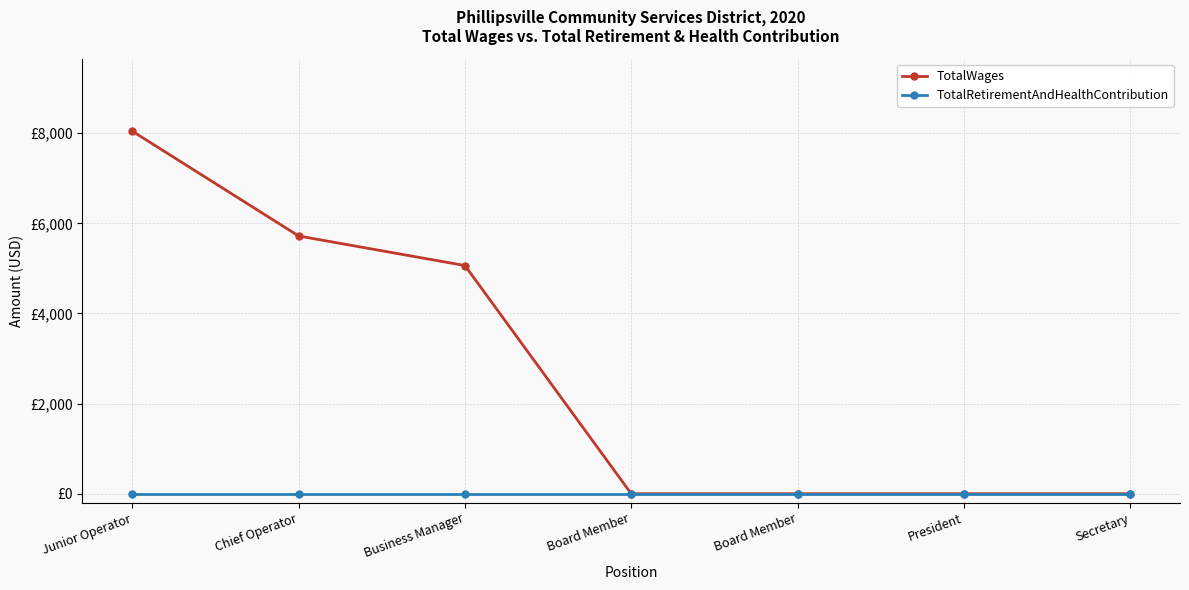

At which category is the sum across all series the highest?

Junior Operator